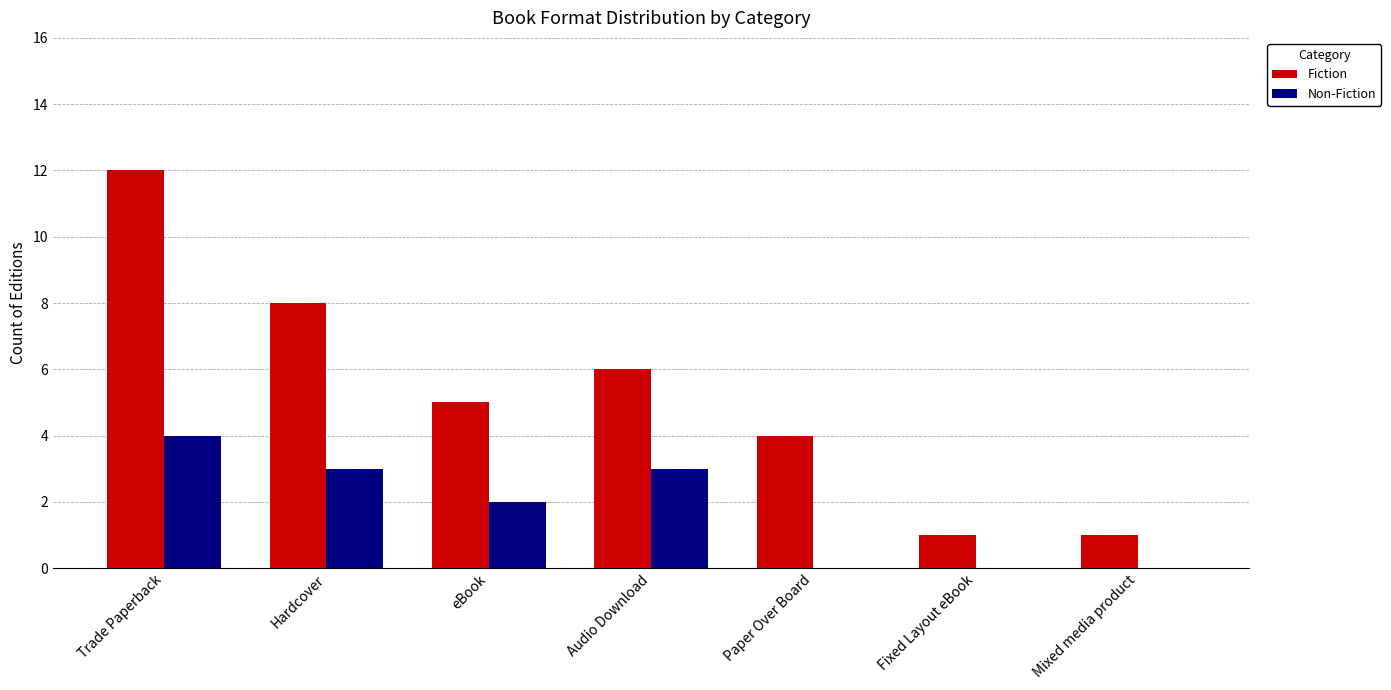

Which series has the largest range (max minus min)?

Fiction